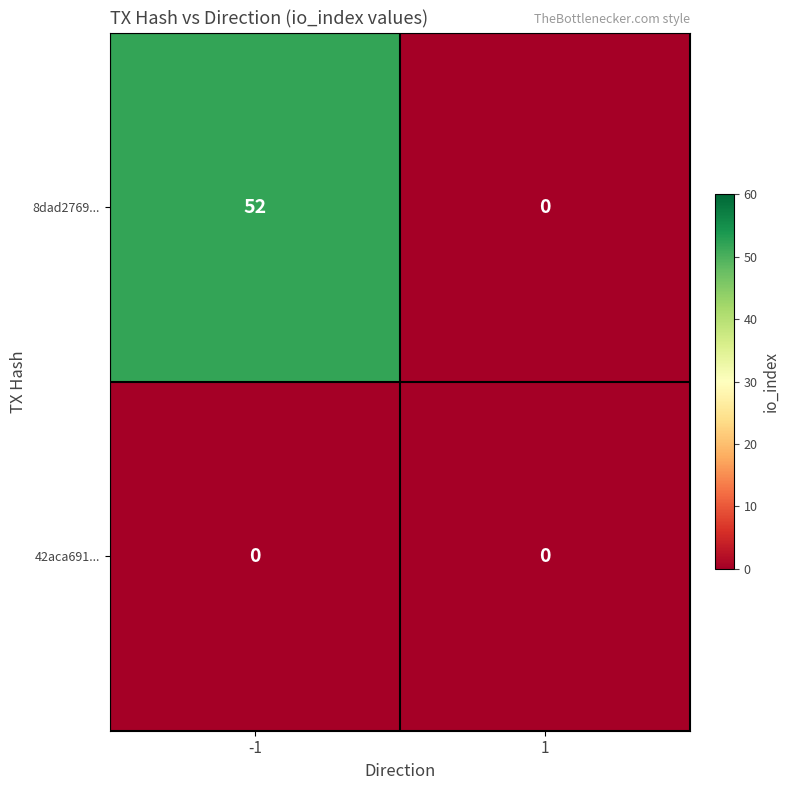

What is the maximum value shown in the chart?

52